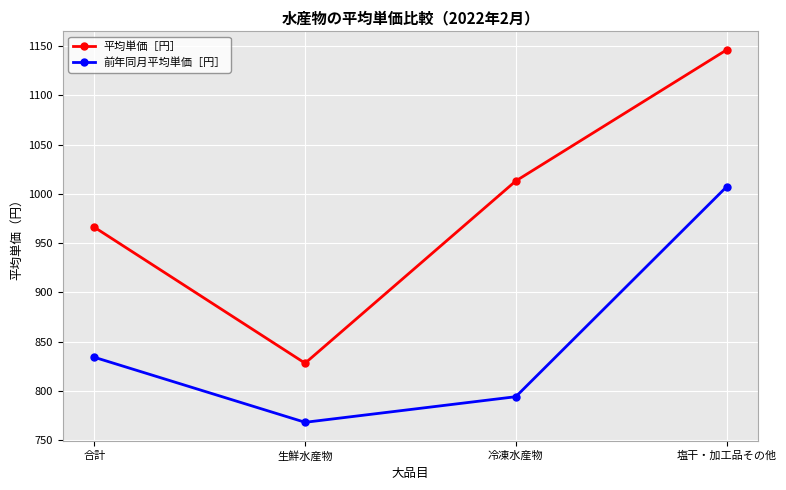

Reading right to left, extract all data points from this chart.

平均単価［円］: 1146	1013	828	966
前年同月平均単価［円］: 1007	794	768	834